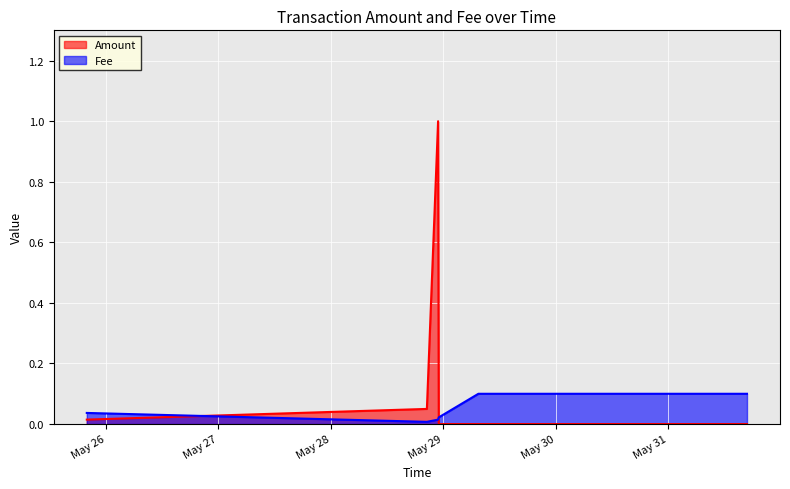

How many intersections are there between Amount and Fee?

2